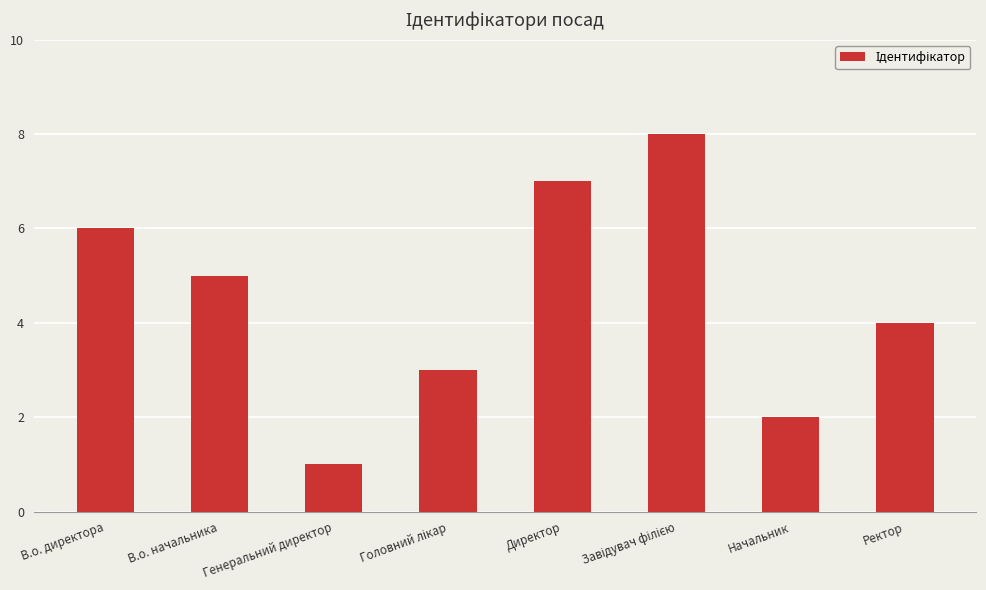

What is the difference between the maximum and second lowest values?

6